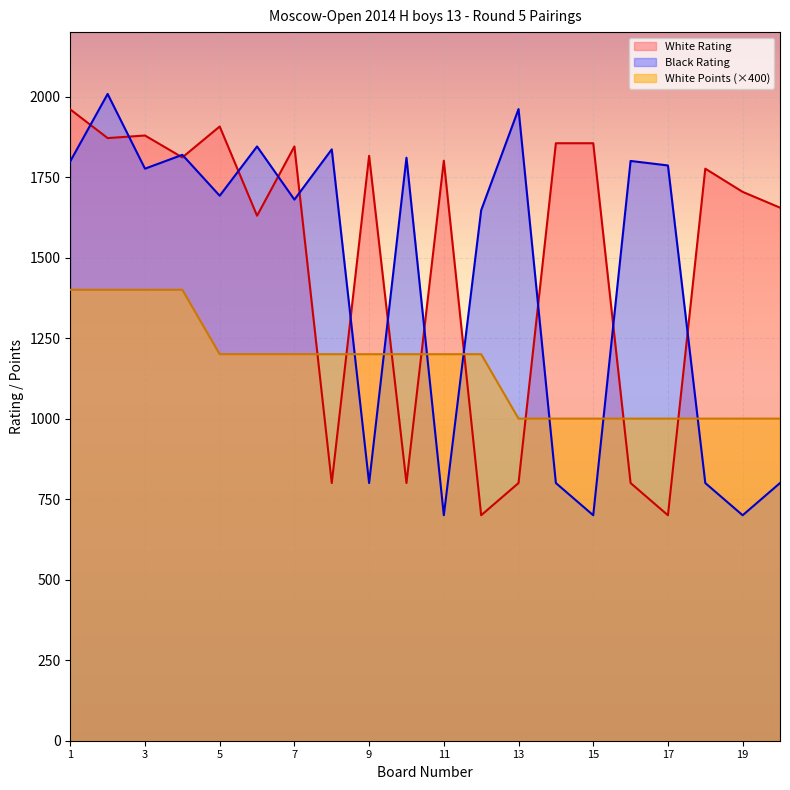

Between 6 and 18, which series saw the biggest shift?

Black Rating